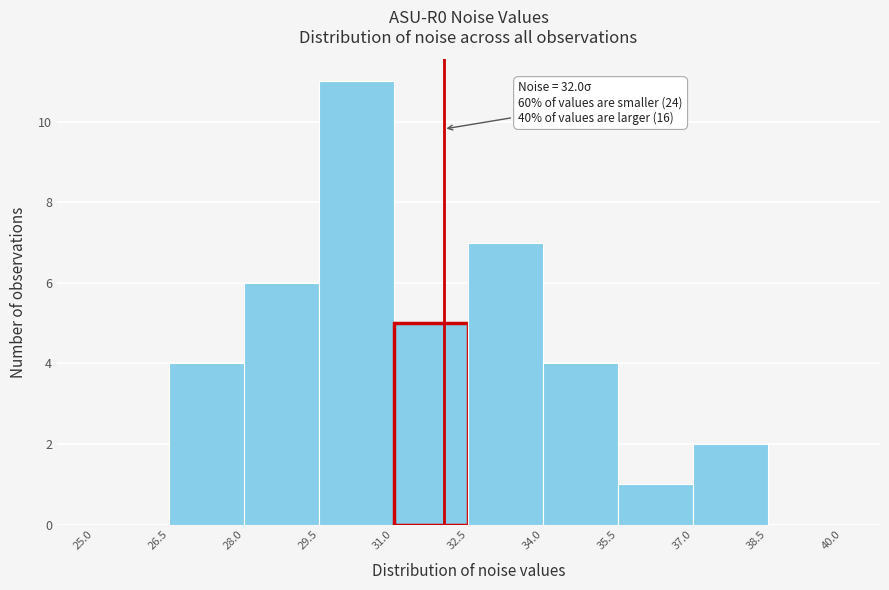

Which range on the x-axis has the tallest bar?

29.5 to 31.0